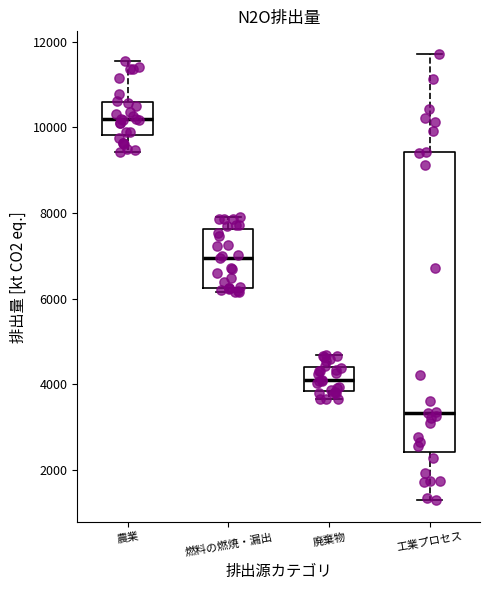

Where does the upper whisker of the box for 農業 end on the y-axis? The values are not printed on the chart, so give them approximately, as read against the axis.

11600